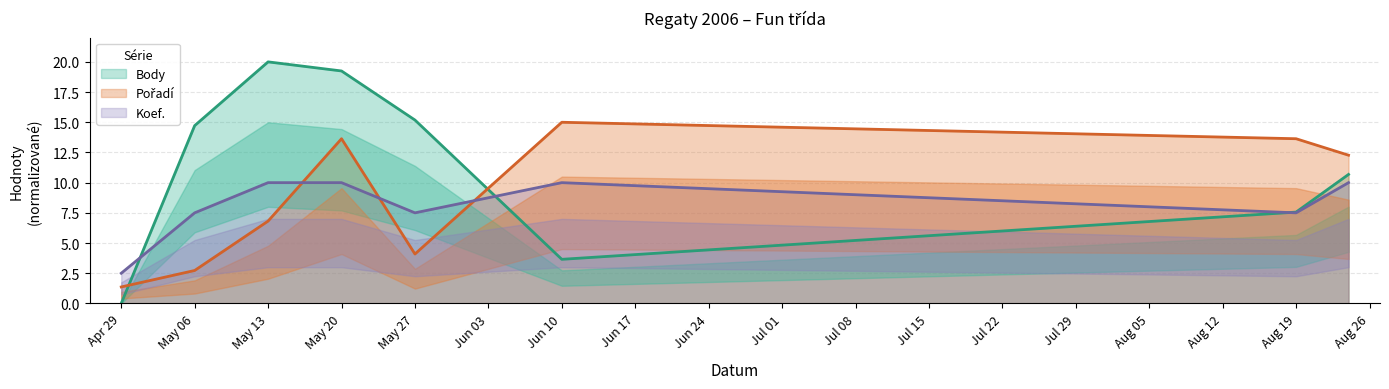

Rank the series by their maximum value, from highest to lowest.

Body, Pořadí, Koef.